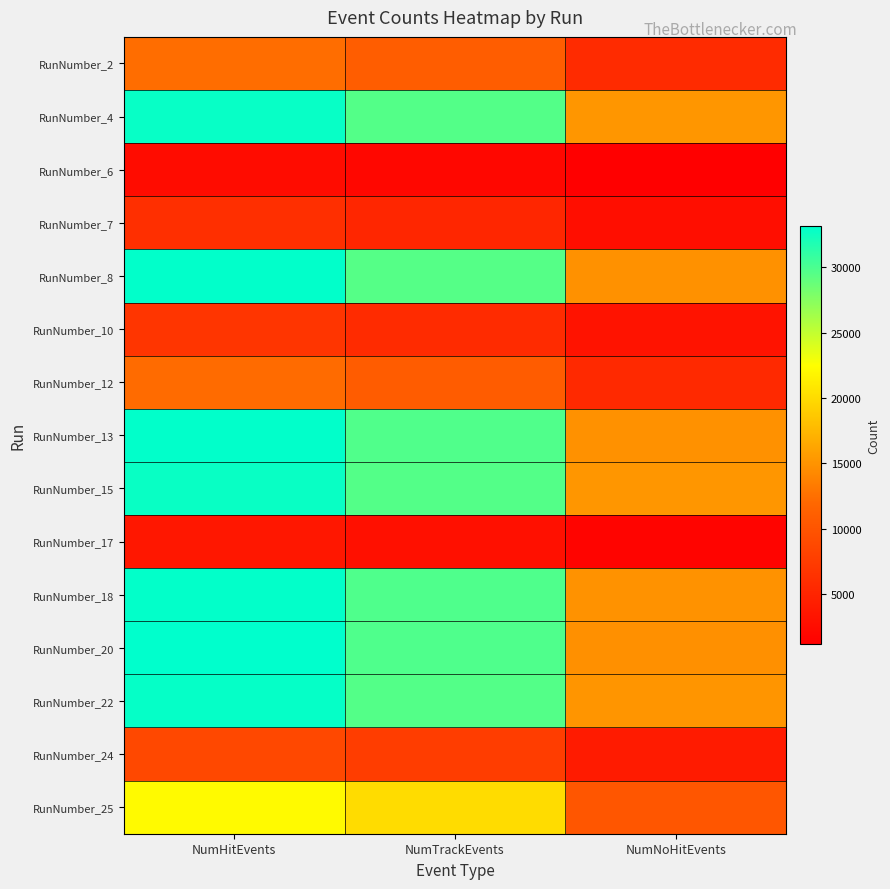

Which label corresponds to the smallest value in the chart?

NumNoHitEvents